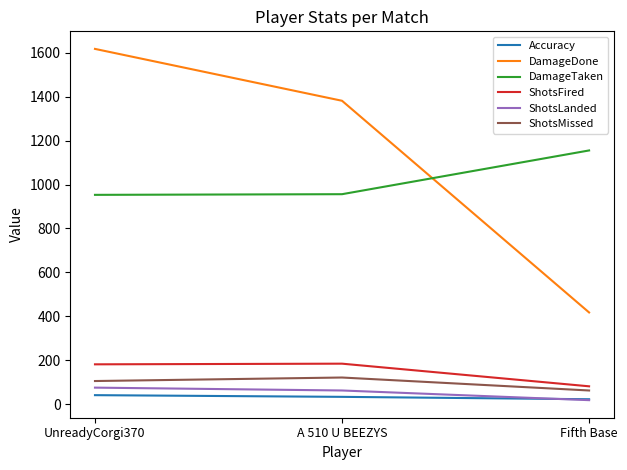

How many lines are shown in the chart?

6